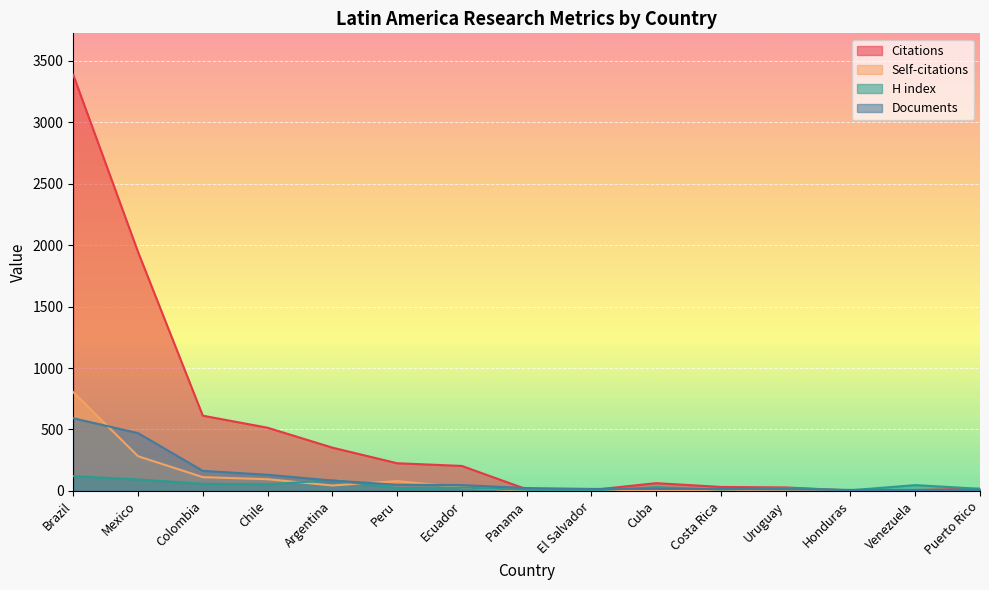

The Citations series shows 20 at Panama. True or false?

False